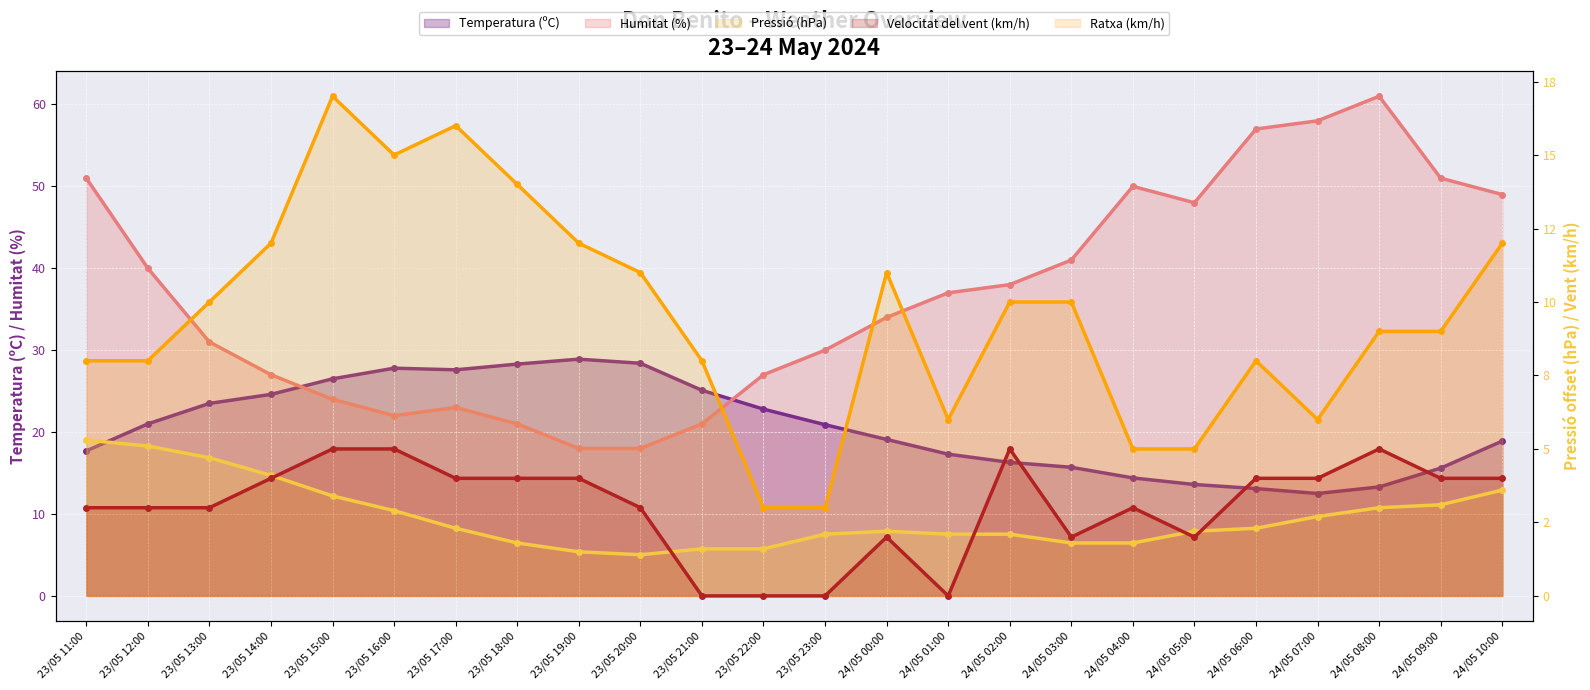

True or false: Humitat (%) and Pressió (hPa) cross at least once.

False